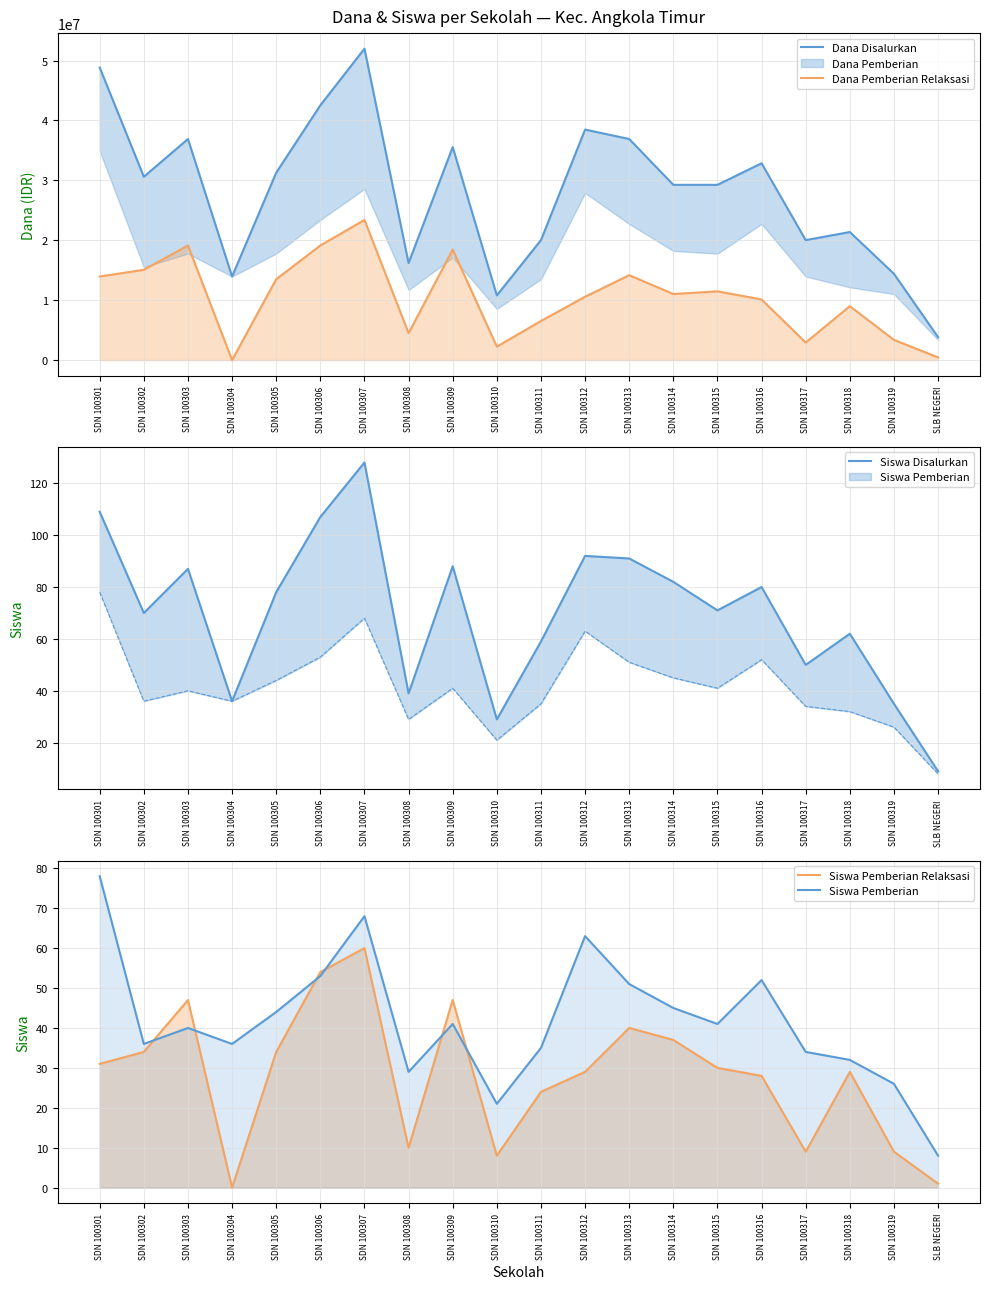

Rank the series at SDN 100314 from lowest to highest value.

Siswa Pemberian Relaksasi, Siswa Pemberian, Siswa Disalurkan, Dana Pemberian Relaksasi, Dana Disalurkan